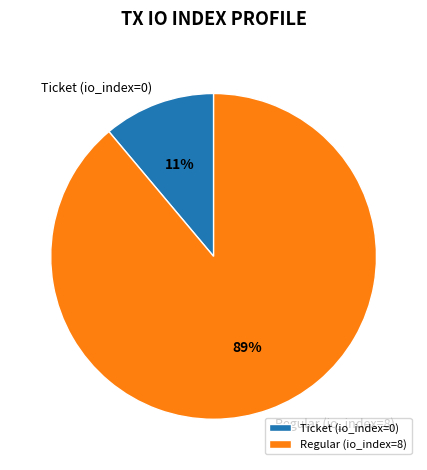

Count the number of slices in the pie.

2